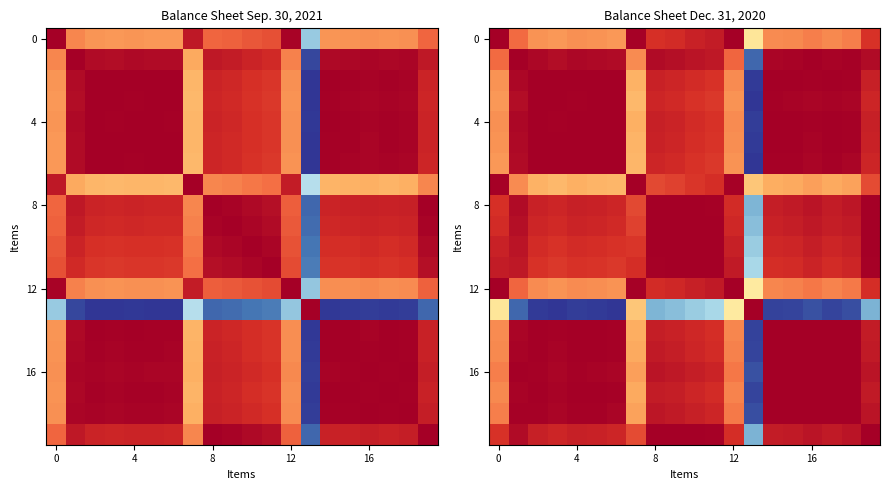

What is the sum of all 12 values?

16.6